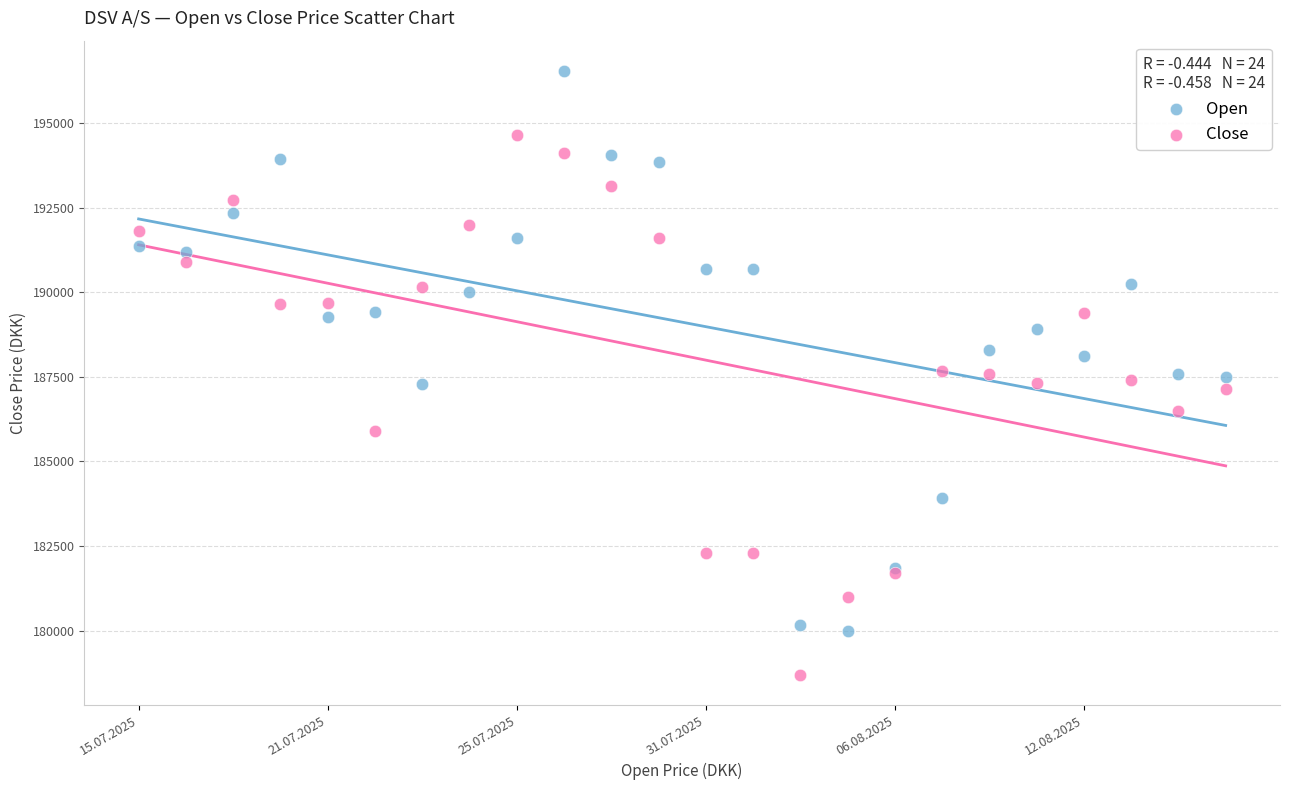

Which series has the widest spread of Y values?

Open